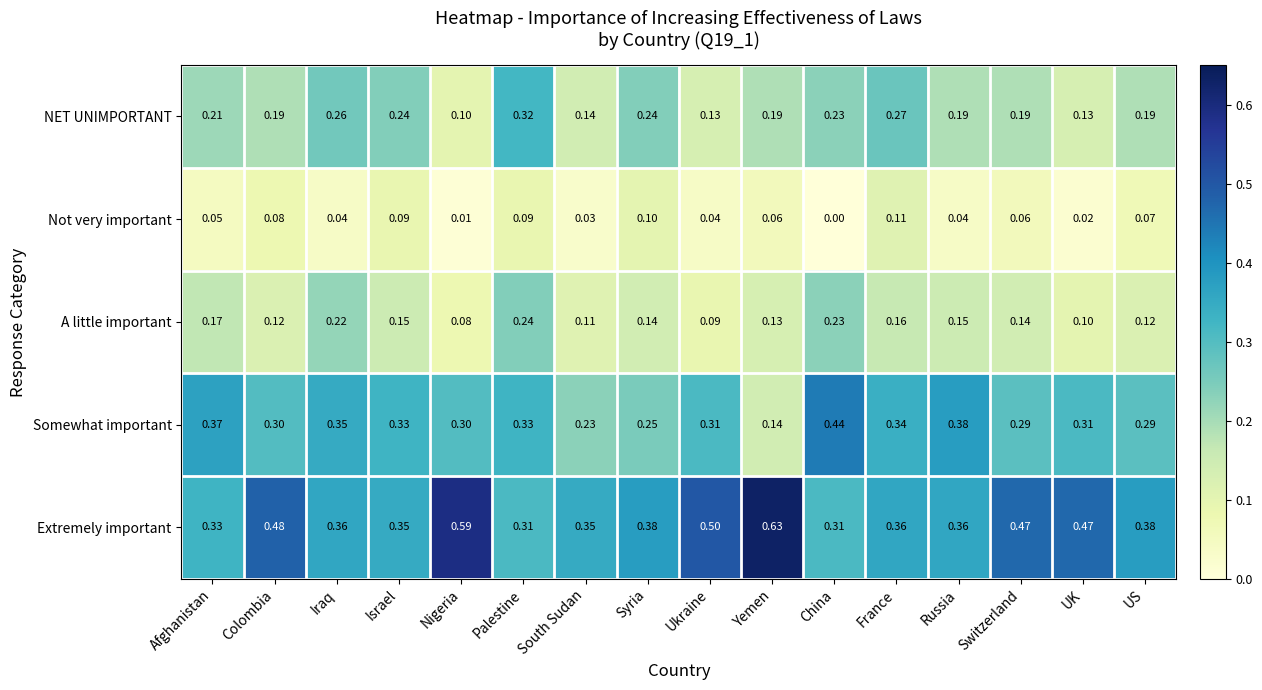

Which category has the highest value in the NET UNIMPORTANT series?

Palestine